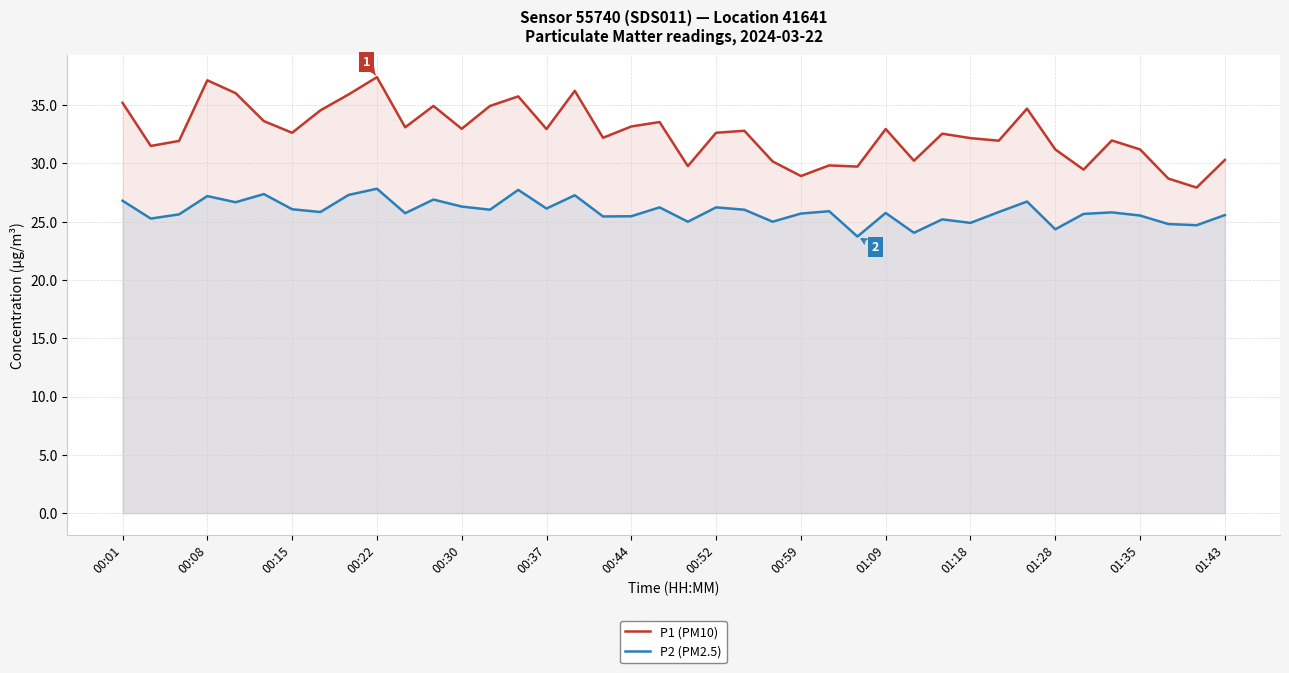

What is the highest value of the P1 (PM10) series?

37.4